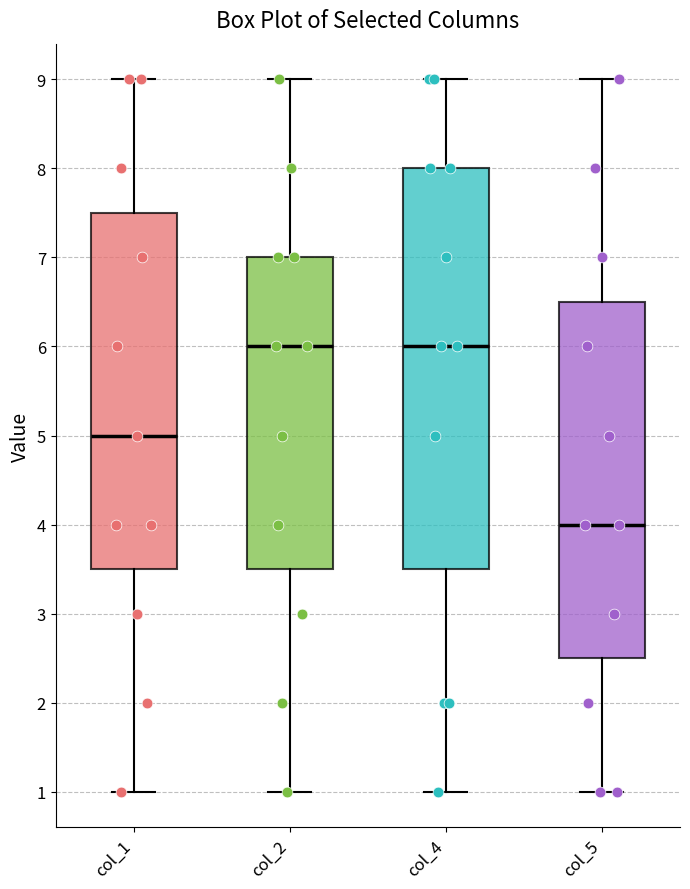

Where does the median line of the box for col_1 sit on the y-axis? The values are not printed on the chart, so give them approximately, as read against the axis.

5.0